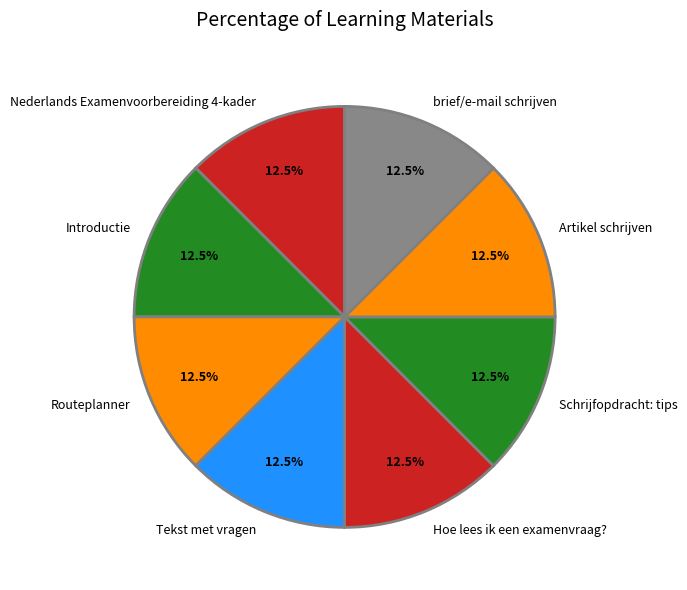

Is there a majority slice in this chart?

No